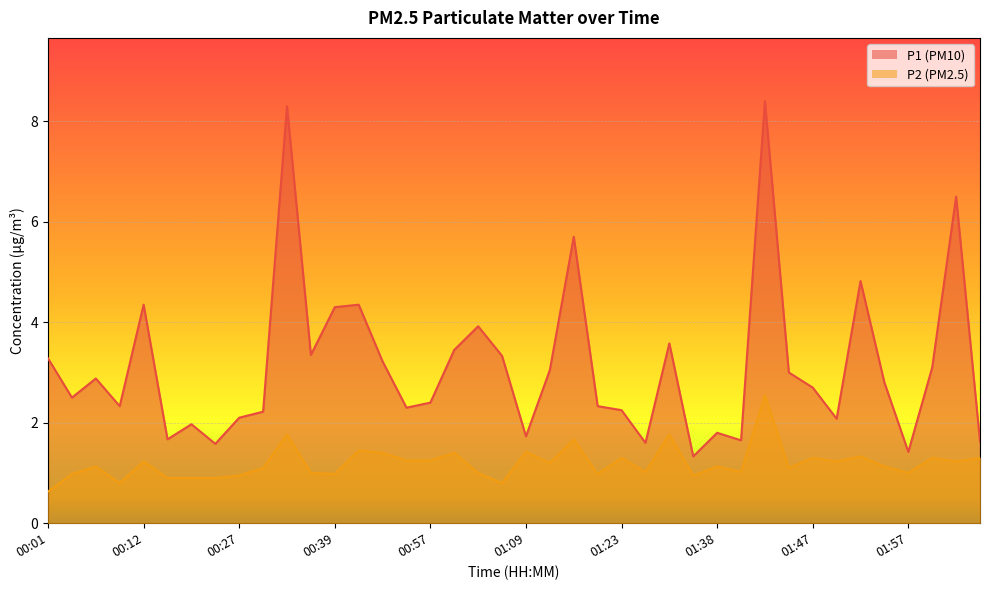

At how many categories does at least one series exceed 7?

2